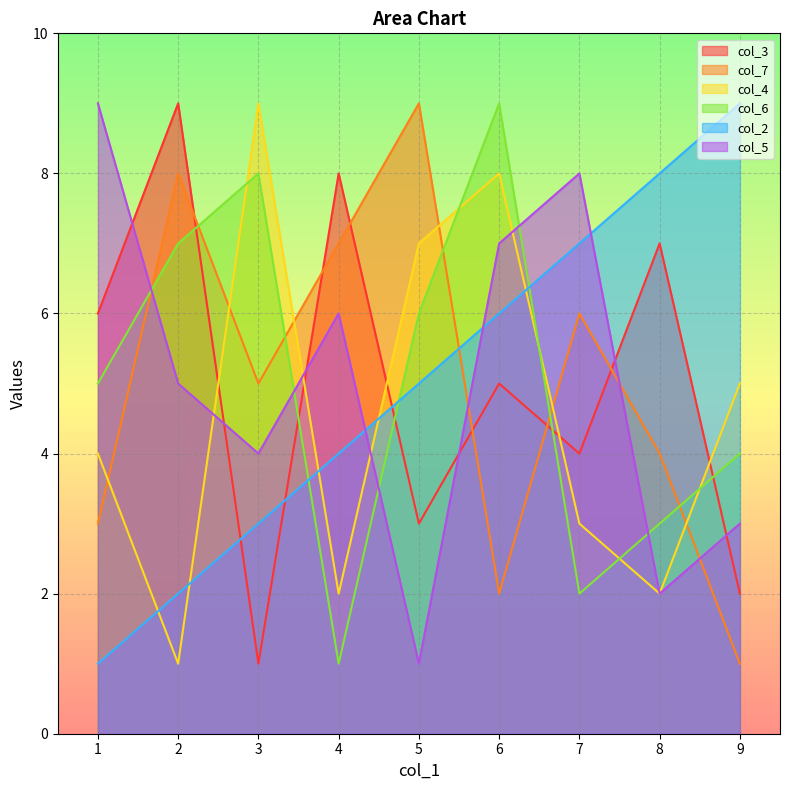

Count the col_5 values in the range 3 to 7.

5